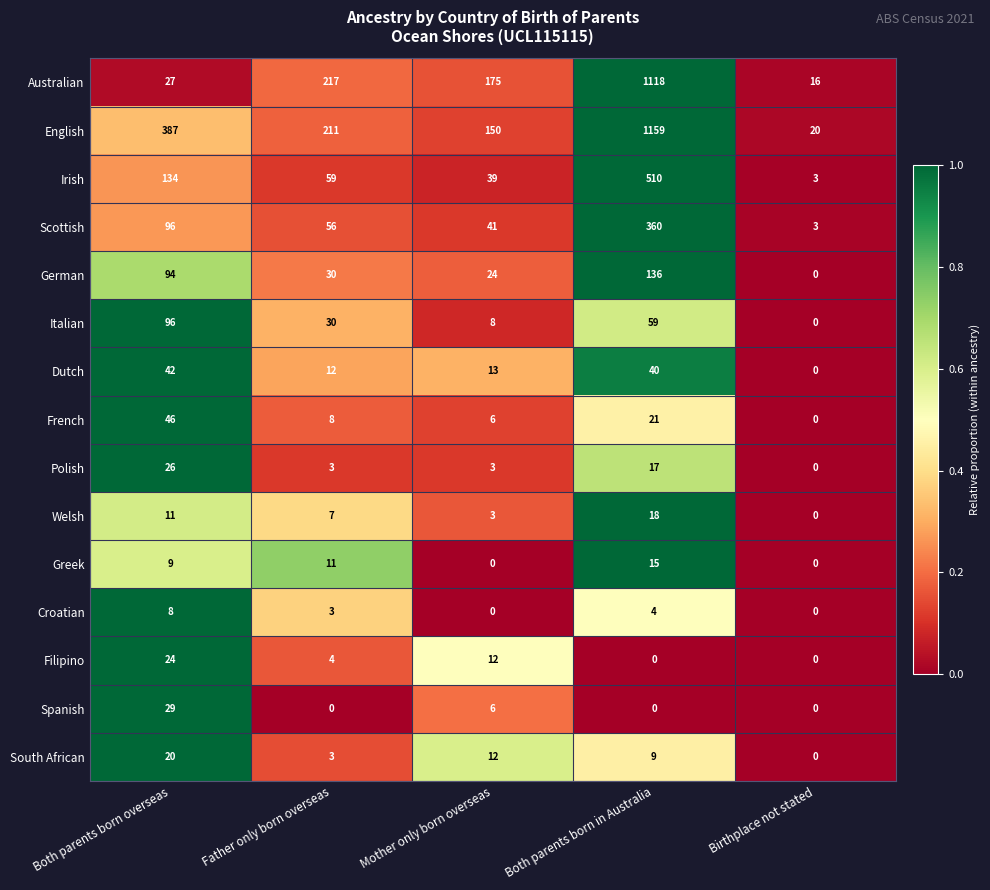

List the series in order of their peak value, highest first.

English, Australian, Irish, Scottish, German, Italian, French, Dutch, Spanish, Polish, Filipino, South African, Welsh, Greek, Croatian